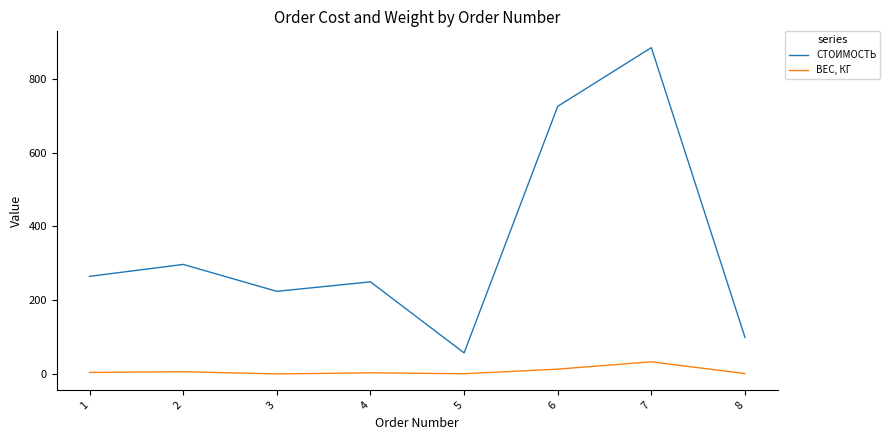

The value of ВЕС, КГ at 7 is 32.8. True or false?

True